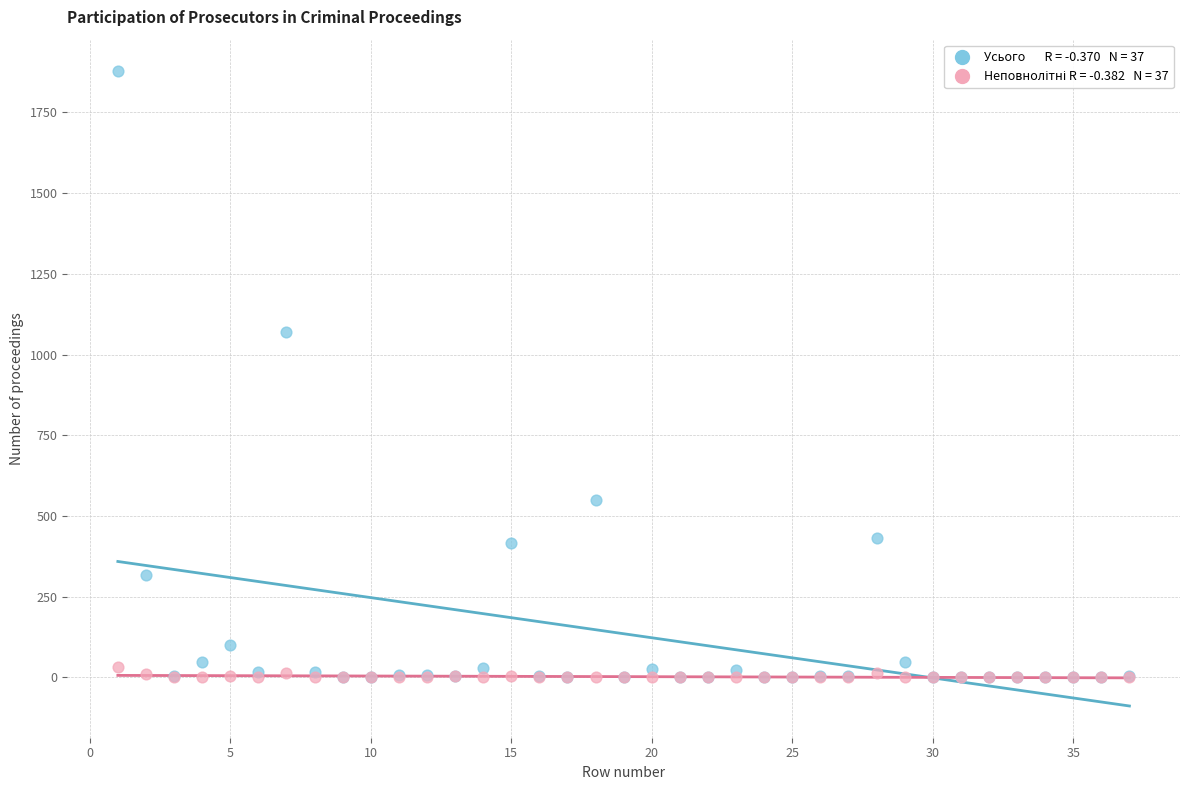

Across all series, what Y value is closest to 938?

1069